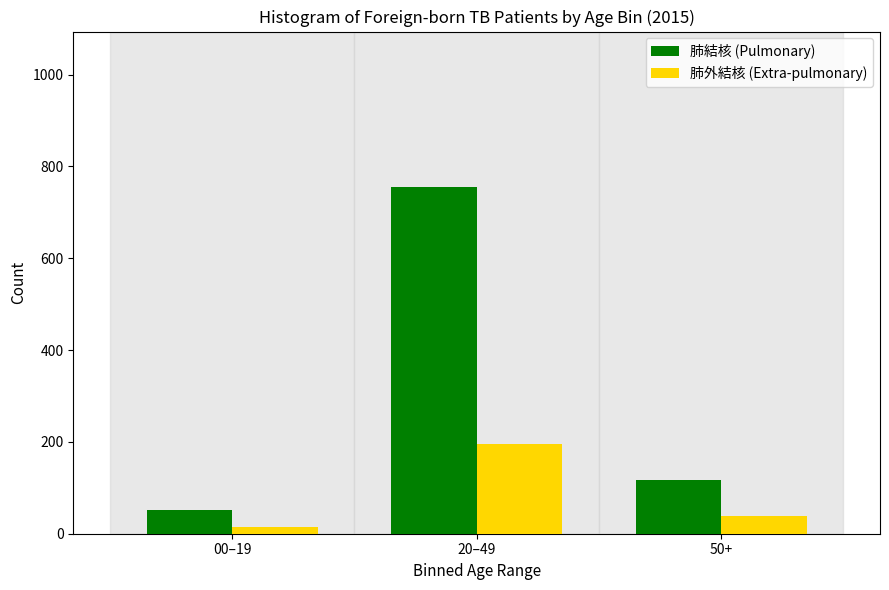

Reading left to right, extract all data points from this chart.

肺結核 (Pulmonary): 51	755	118
肺外結核 (Extra-pulmonary): 15	196	38